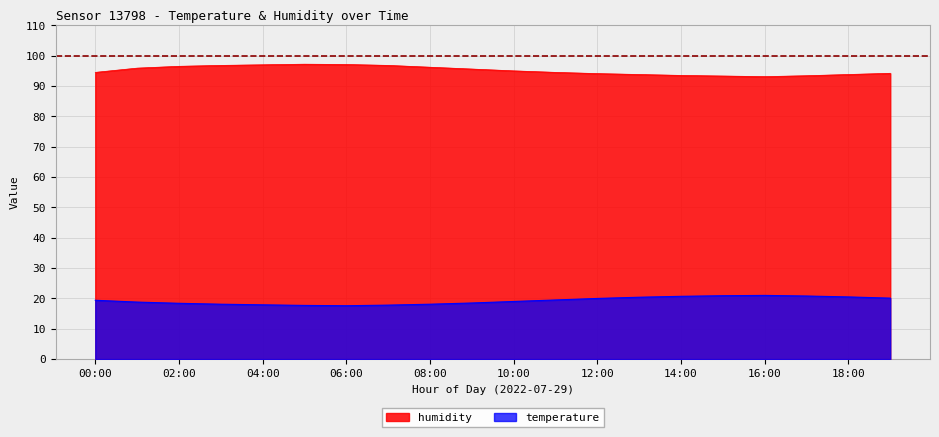

What are all the series names shown in the legend?

humidity, temperature